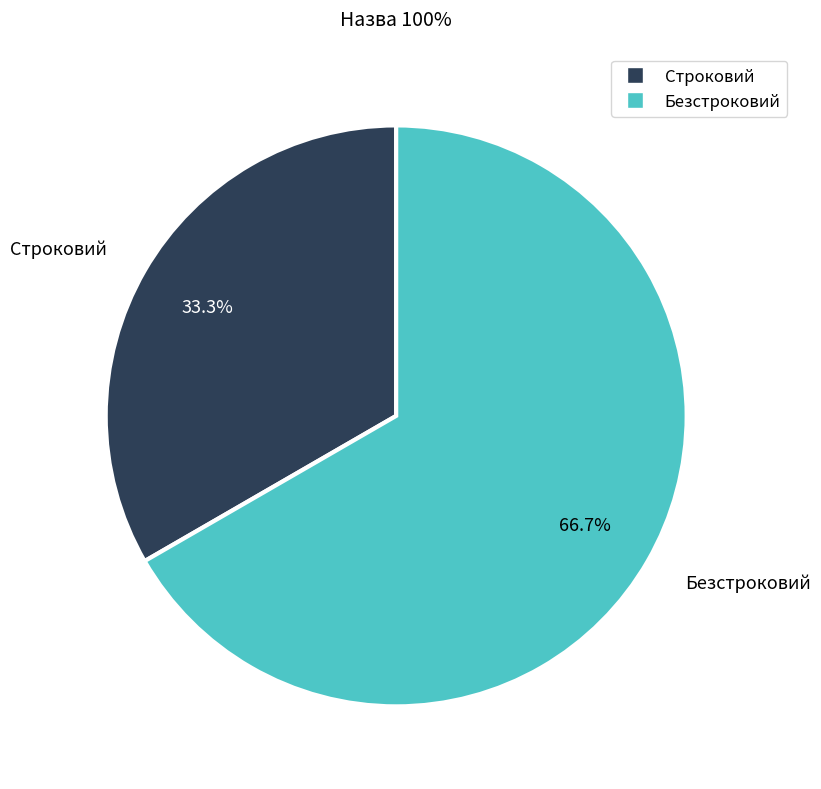

The Строковий slice represents 33% of the pie. True or false?

True